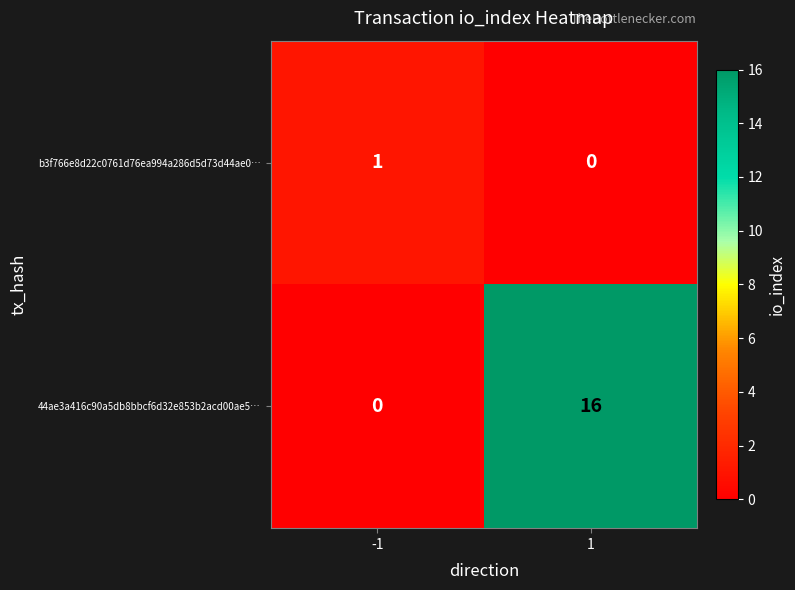

What is the maximum value shown in the chart?

16